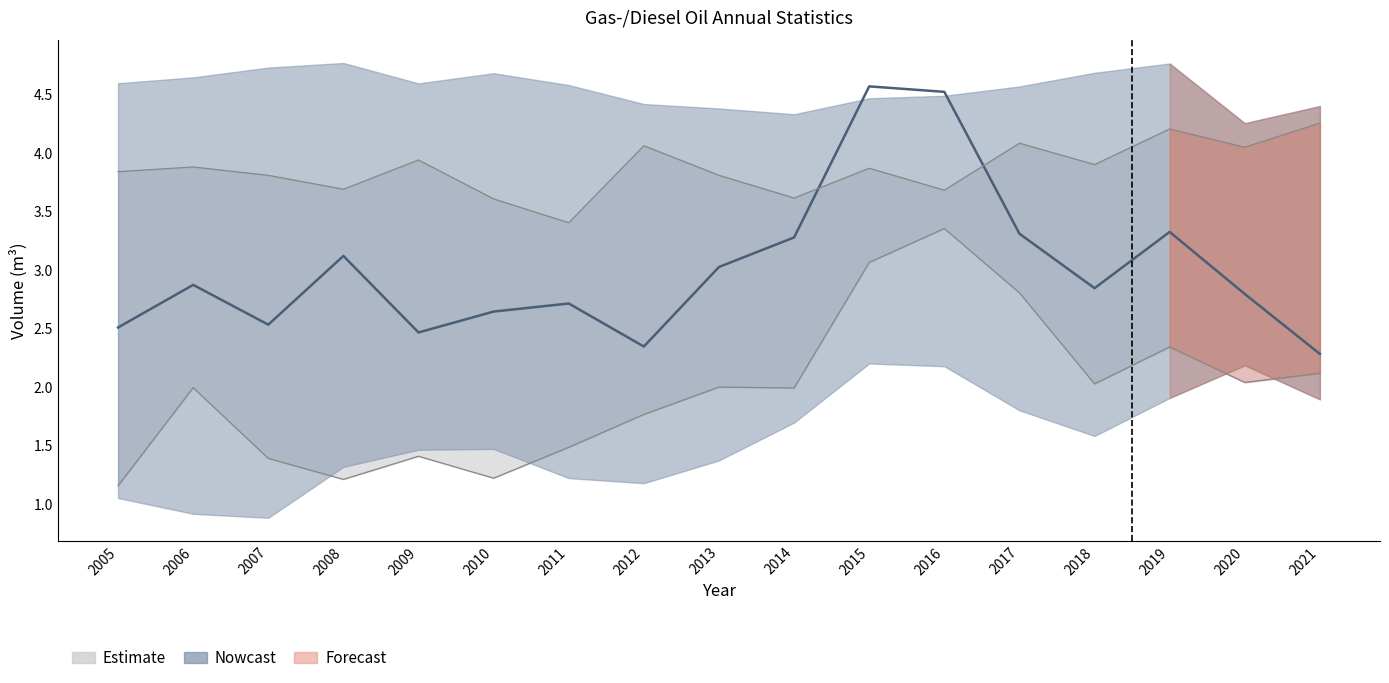

Reading right to left, list all the values displayed in this chart.

2021=2.3	2020=2.8	2019=3.3	2018=2.8	2017=3.3	2016=4.5	2015=4.6	2014=3.3	2013=3.0	2012=2.3	2011=2.7	2010=2.6	2009=2.5	2008=3.1	2007=2.5	2006=2.9	2005=2.5